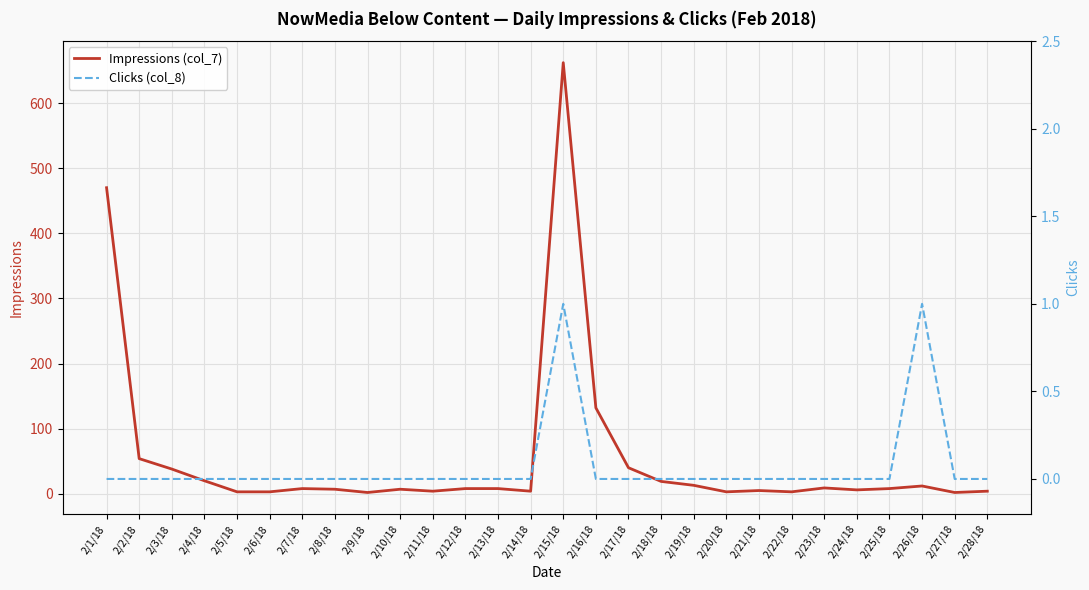

At which category is the sum across all series the highest?

2/15/18